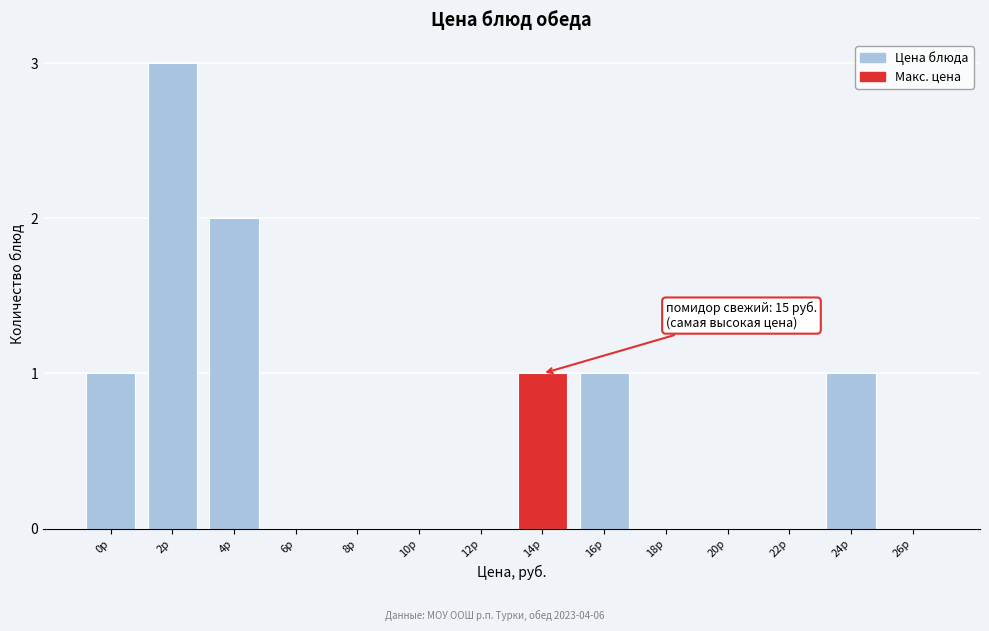

Reading left to right, what are all the values shown in this chart?

0р=1	2р=3	4р=2	6р=0	8р=0	10р=0	12р=0	14р=1	16р=1	18р=0	20р=0	22р=0	24р=1	26р=0